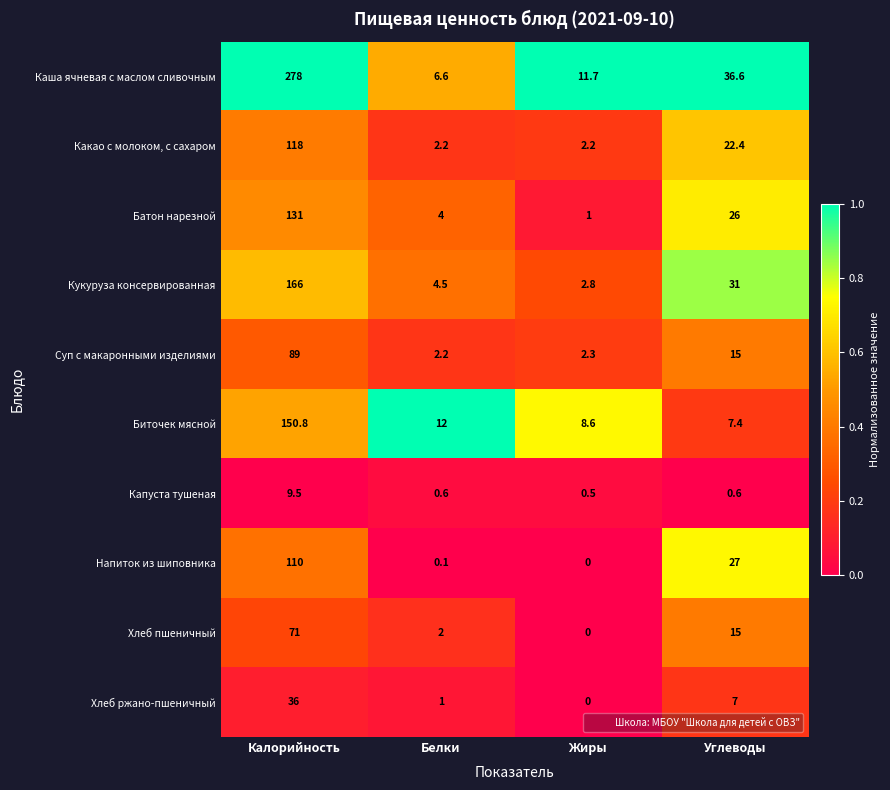

List the series in order of their peak value, lowest first.

Капуста тушеная, Хлеб ржано-пшеничный, Хлеб пшеничный, Суп с макаронными изделиями, Напиток из шиповника, Какао с молоком, с сахаром, Батон нарезной, Биточек мясной, Кукуруза консервированная, Каша ячневая с маслом сливочным